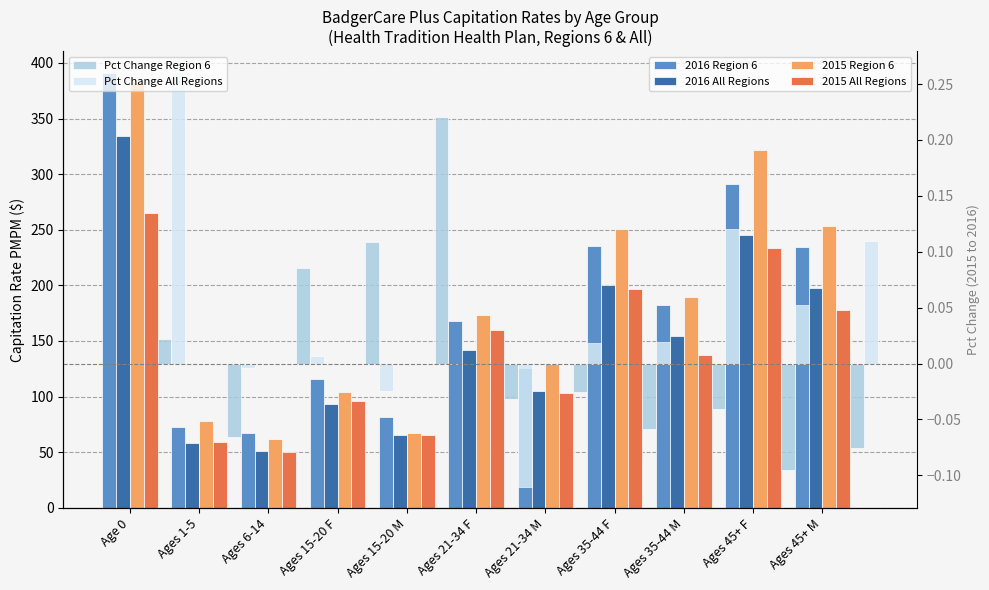

How many data points does each series have?

11